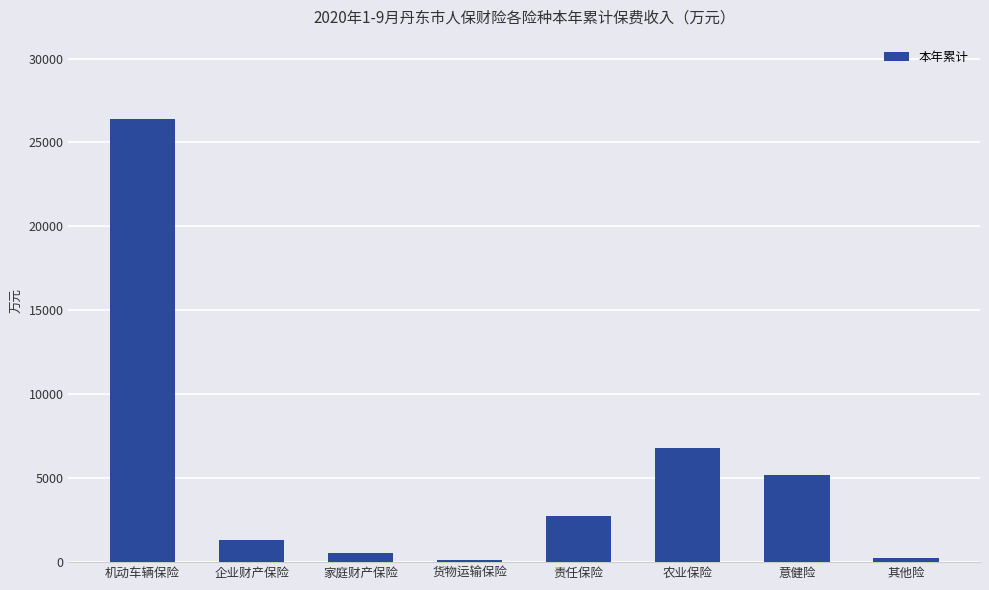

At which category does the chart reach its peak across all series?

机动车辆保险